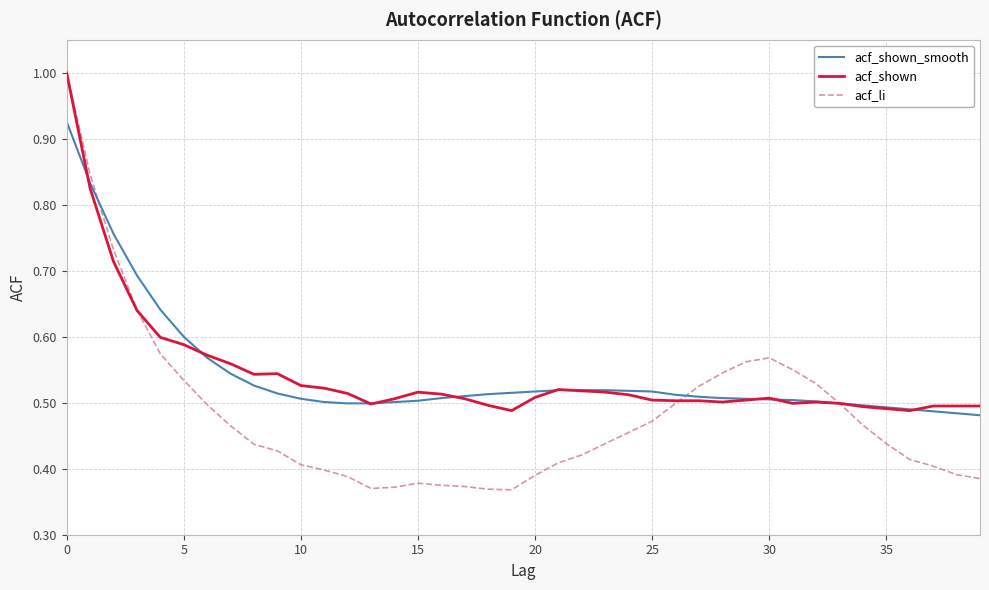

What is the highest value of the acf_shown series?

1.0